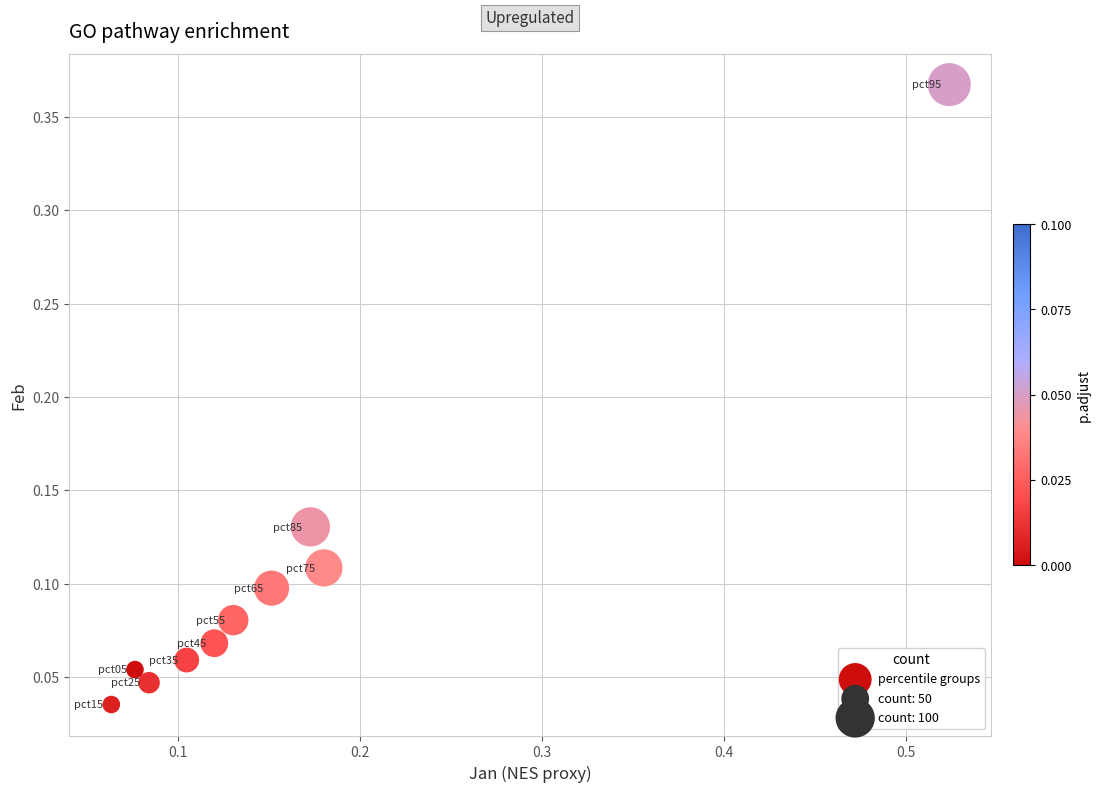

What is the range of Y values (max minus min)?

0.3